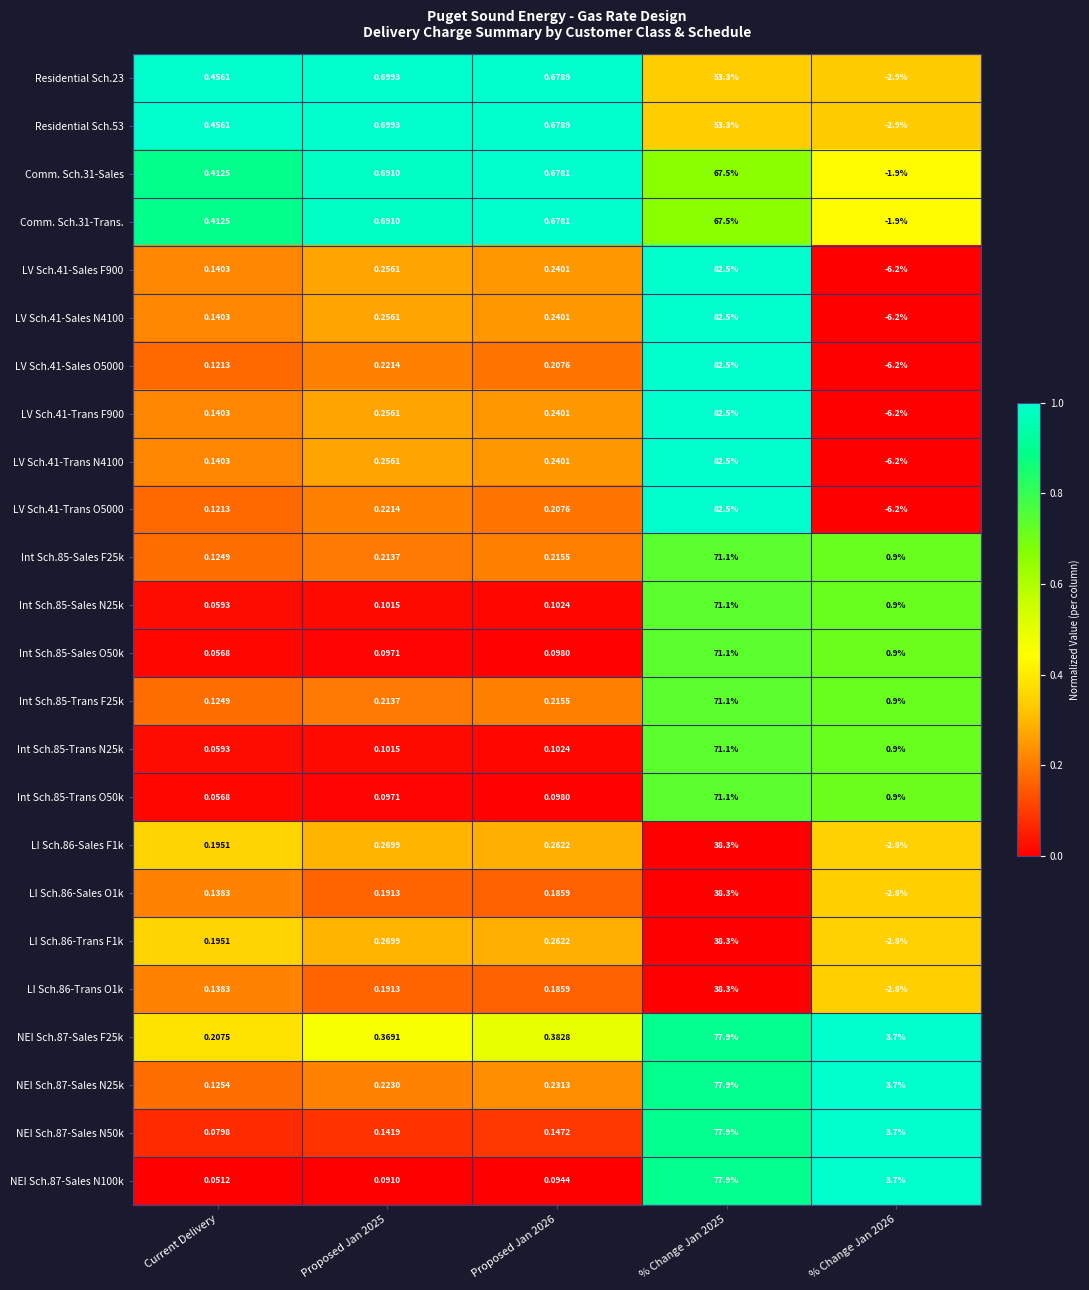

At which label does Residential Sch.23 first exceed 0?

Current Delivery